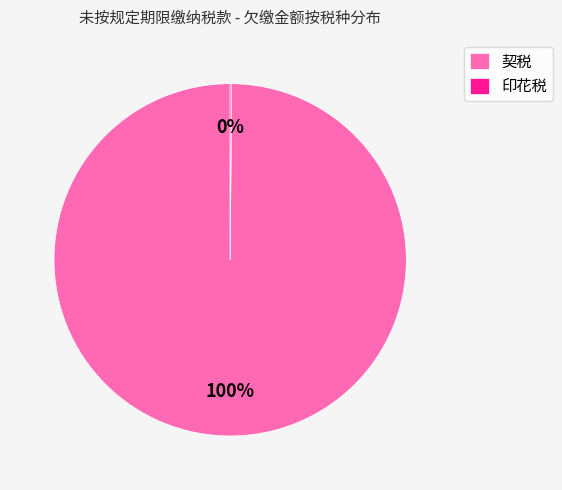

Which category has the biggest portion of the pie?

契税